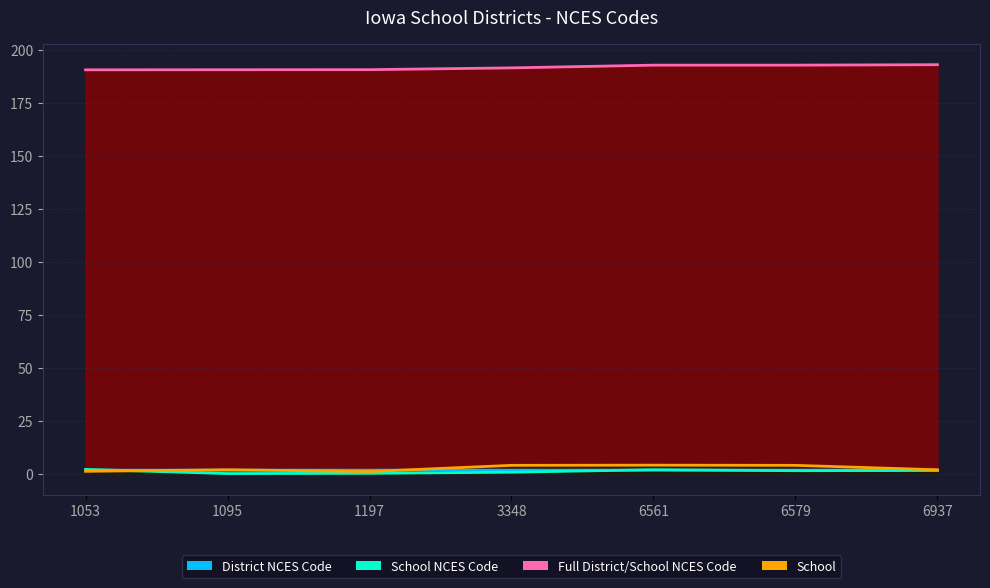

How many categories are shown in the chart?

7